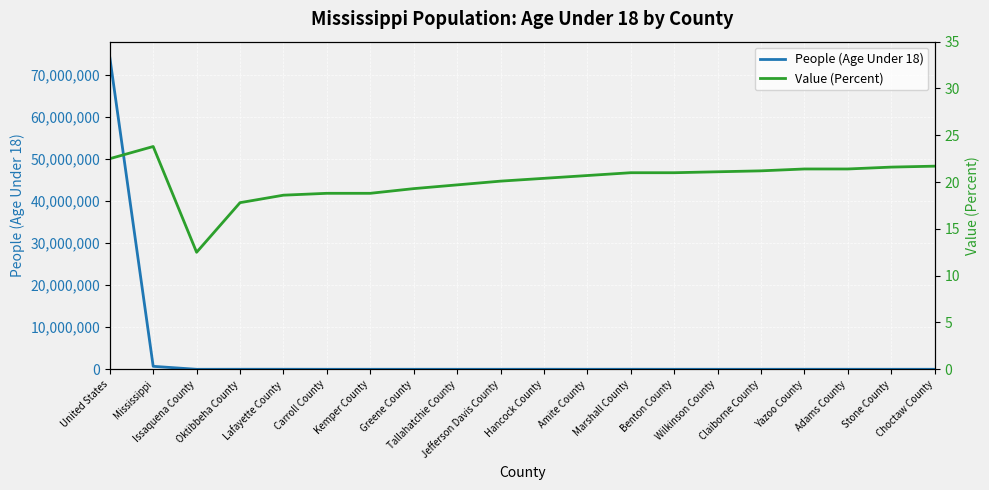

At how many categories does at least one series exceed 1533890?

1